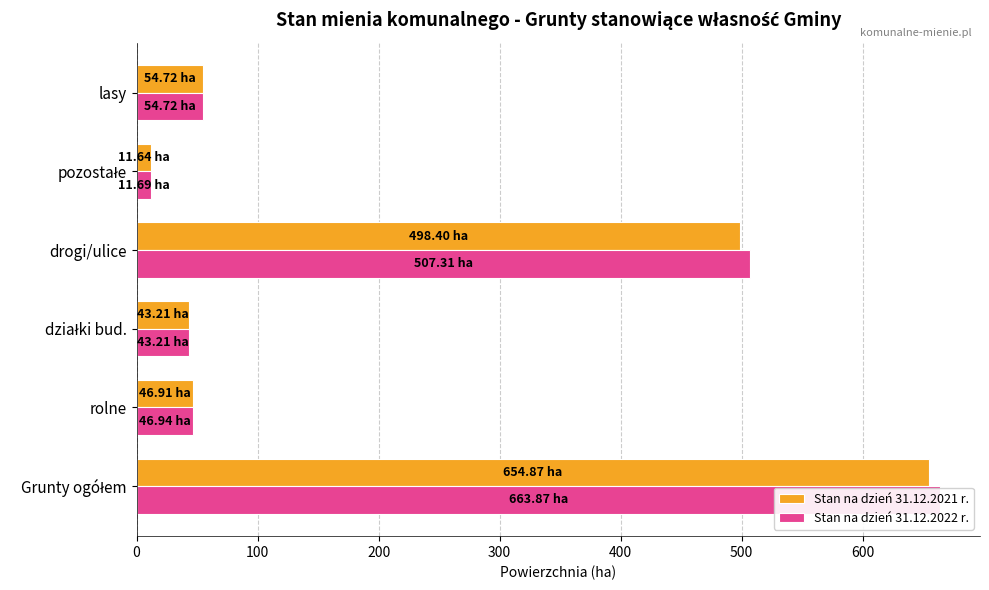

Which has a higher value, działki bud. or lasy?

lasy